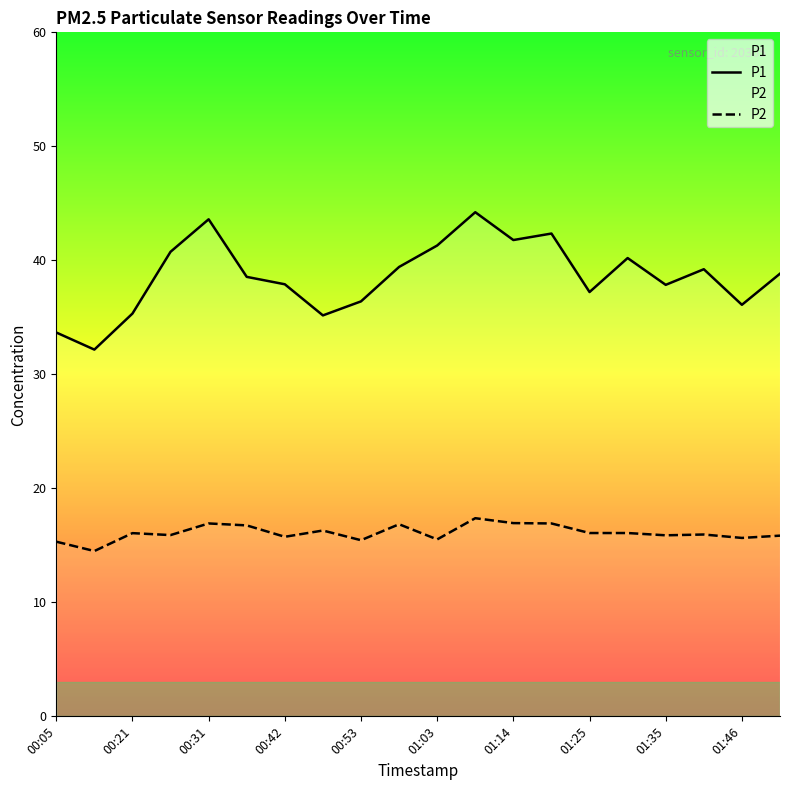

True or false: P2 has more than 1 interior local peaks.

True